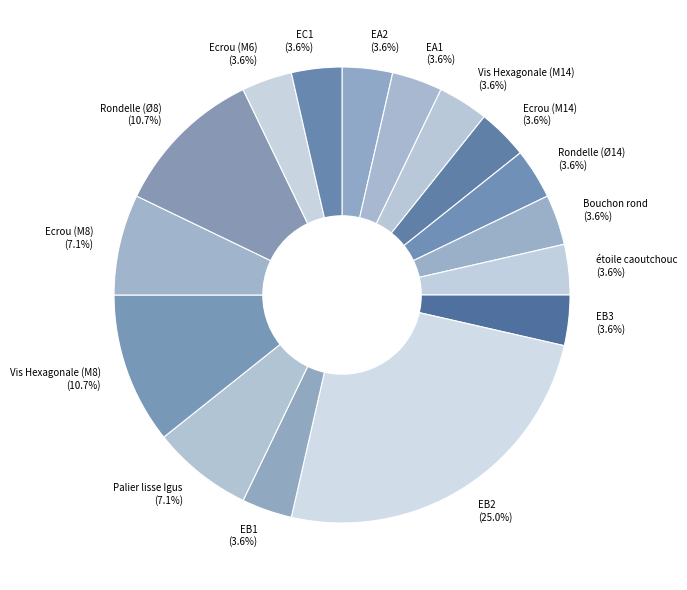

Is the sum of EC1 (3.6%) and Vis Hexagonale (M8) (10.7%) greater than half?

No